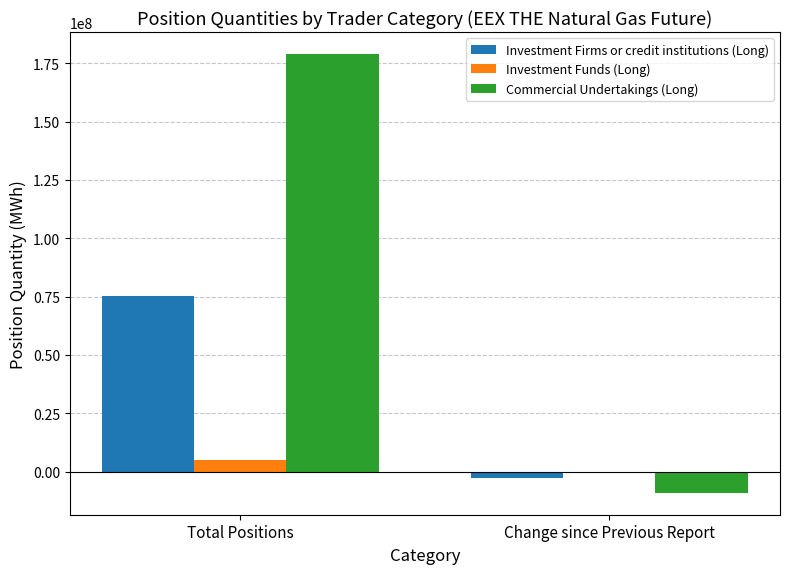

Which series changed the most between Total Positions and Change since Previous Report?

Commercial Undertakings (Long)